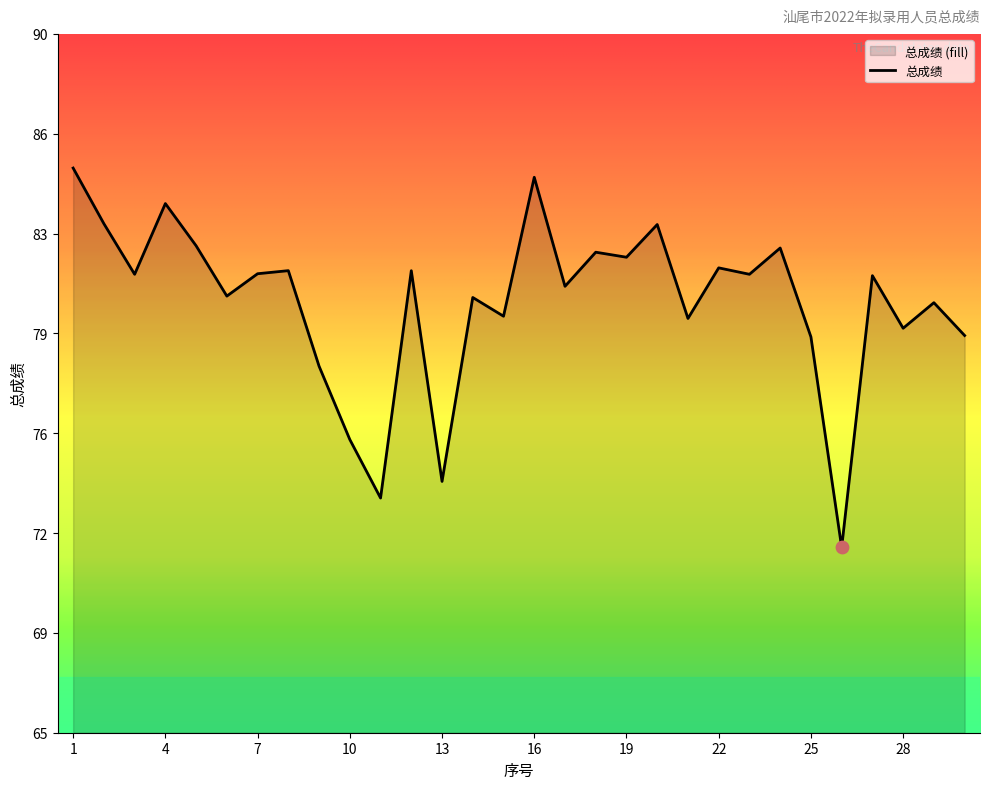

Which has a higher value, 14 or 18?

18